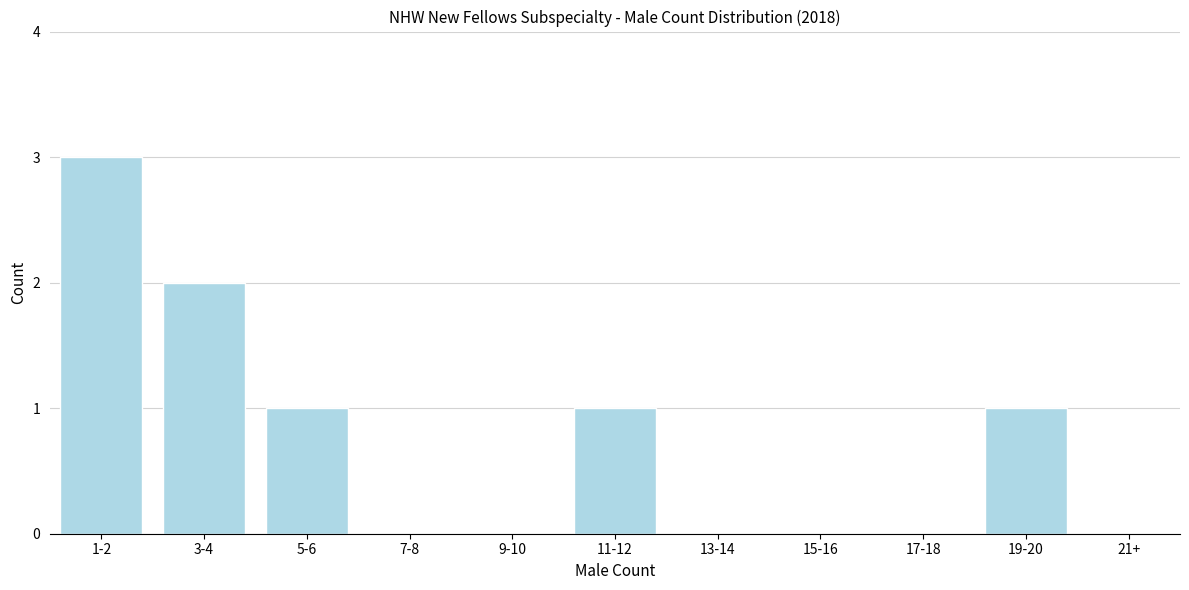

Reading left to right, list all the values displayed in this chart.

1-2=3	3-4=2	5-6=1	7-8=0	9-10=0	11-12=1	13-14=0	15-16=0	17-18=0	19-20=1	21+=0